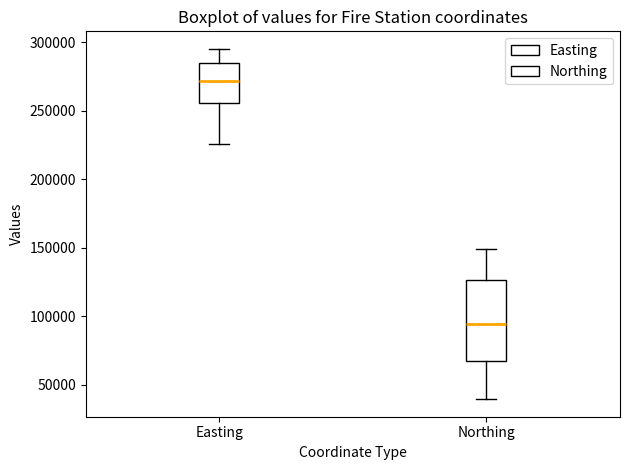

Which box is the tallest, from its lower edge to its upper edge?

Northing